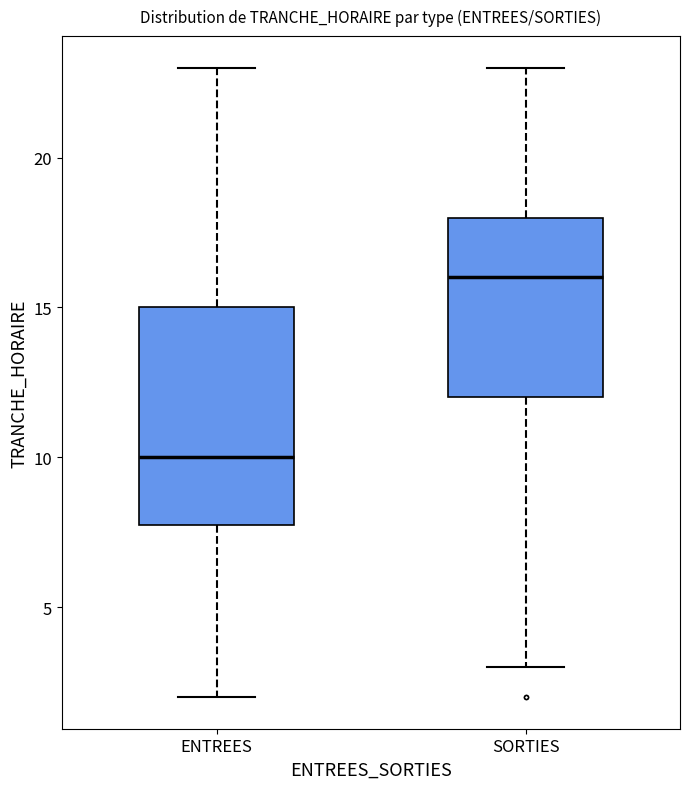

Reading left to right, read every box against the y-axis: the position of its median line, the range the box covers, and the ends of its whiskers. The values are not printed on the chart, so give them approximately, as read against the axis.

ENTREES: median 10, box 8 to 15, whiskers 2 to 23
SORTIES: median 16, box 12 to 18, whiskers 3 to 23